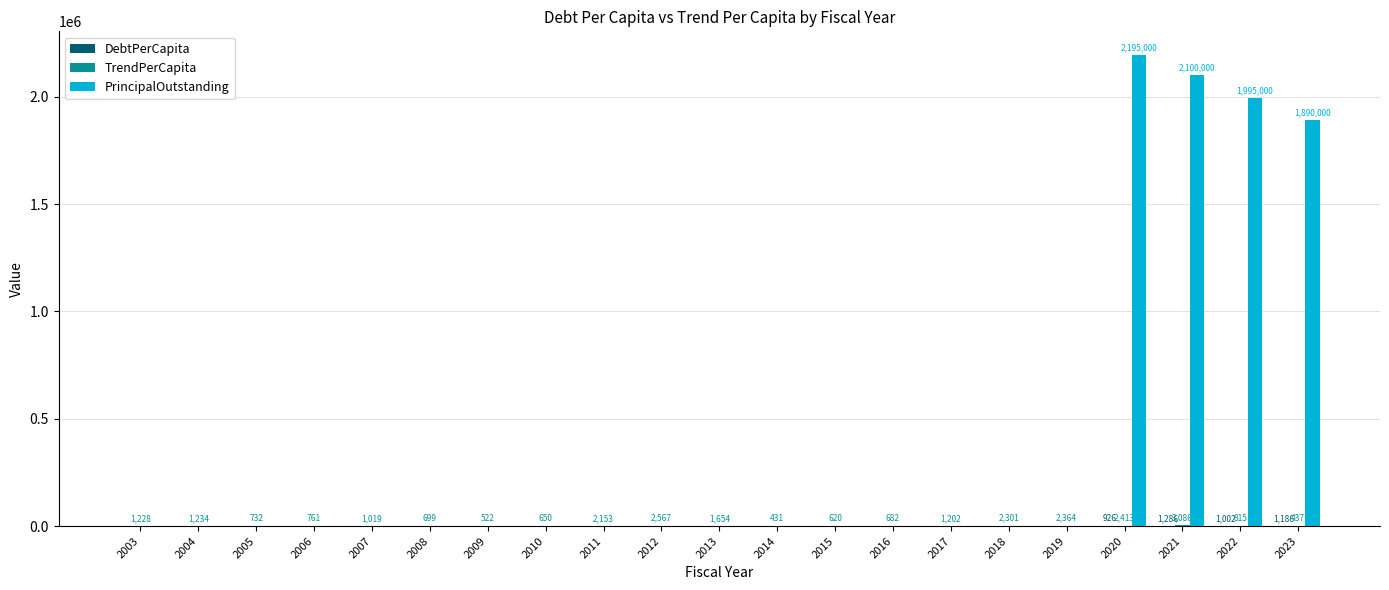

Does the chart contain stacked bars?

No